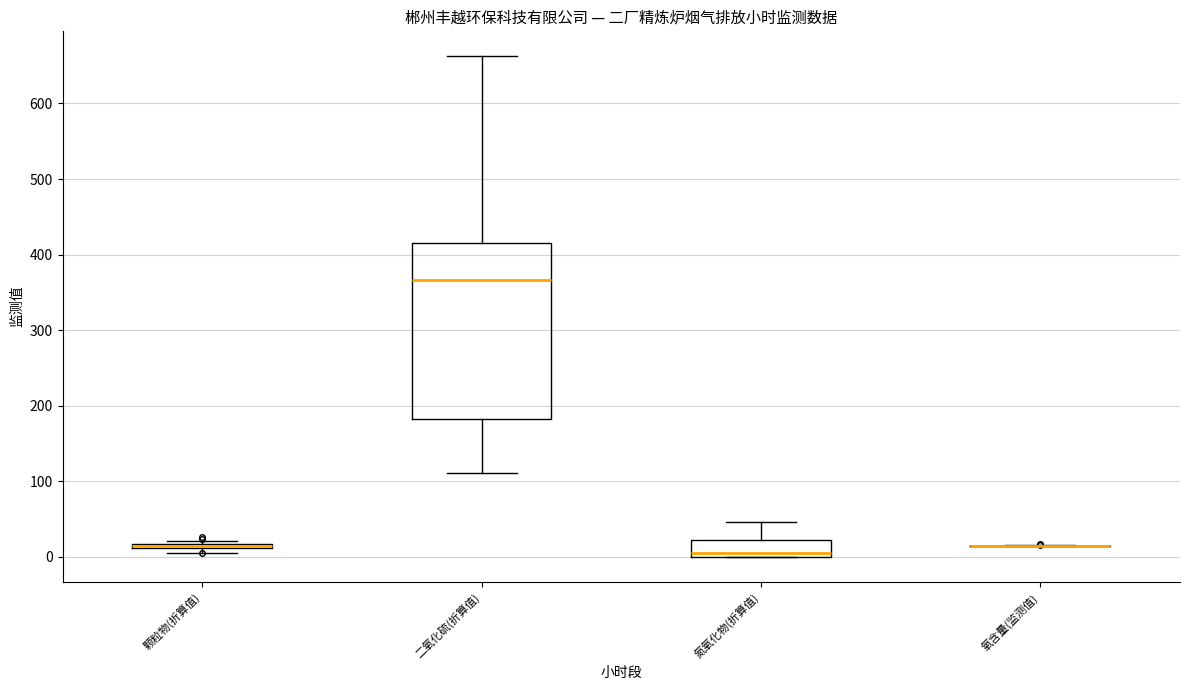

Where is the upper edge of the box for 二氧化硫(折算值) on the y-axis? The values are not printed on the chart, so give them approximately, as read against the axis.

410